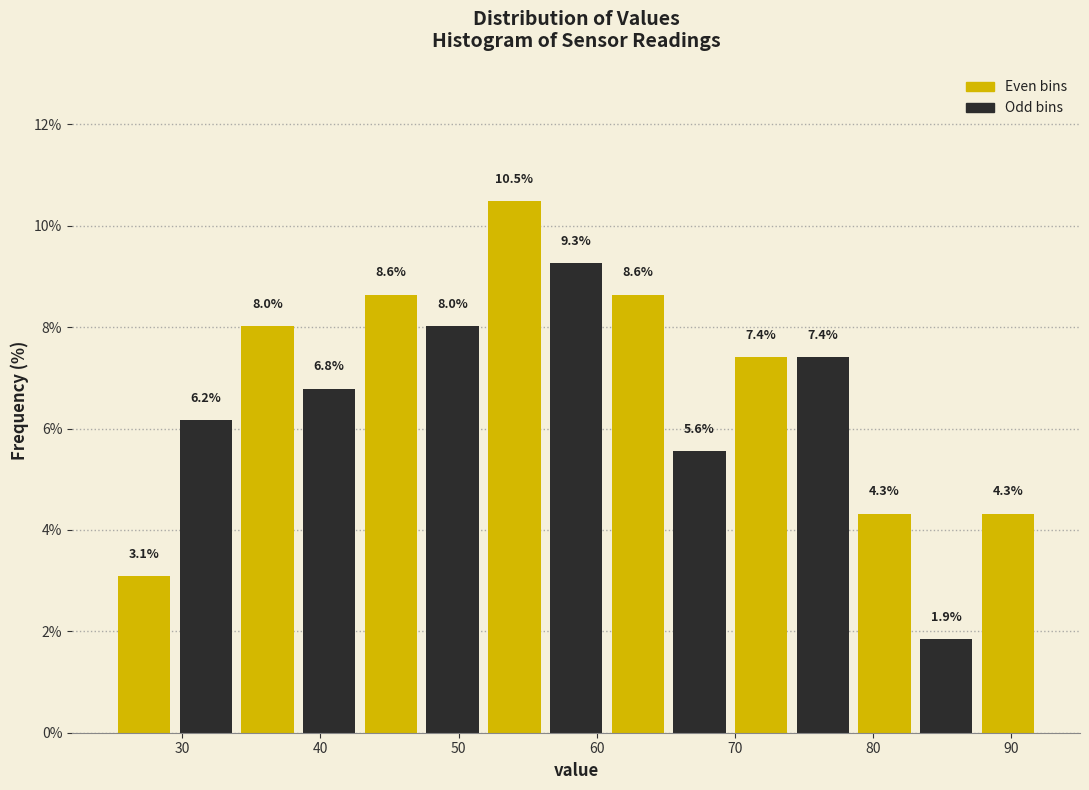

Reading left to right, transcribe this chart: for each bar, give the range it covers on the x-axis and its height. The bar edges are not printed on the chart, so give them approximately, as read against the axis.

25 to 29: 3.1
29 to 34: 6.2
34 to 38: 8.0
38 to 43: 6.8
43 to 47: 8.6
47 to 52: 8.0
52 to 56: 10.5
56 to 61: 9.3
61 to 65: 8.6
65 to 70: 5.6
70 to 74: 7.4
74 to 79: 7.4
79 to 83: 4.3
83 to 88: 1.9
88 to 92: 4.3